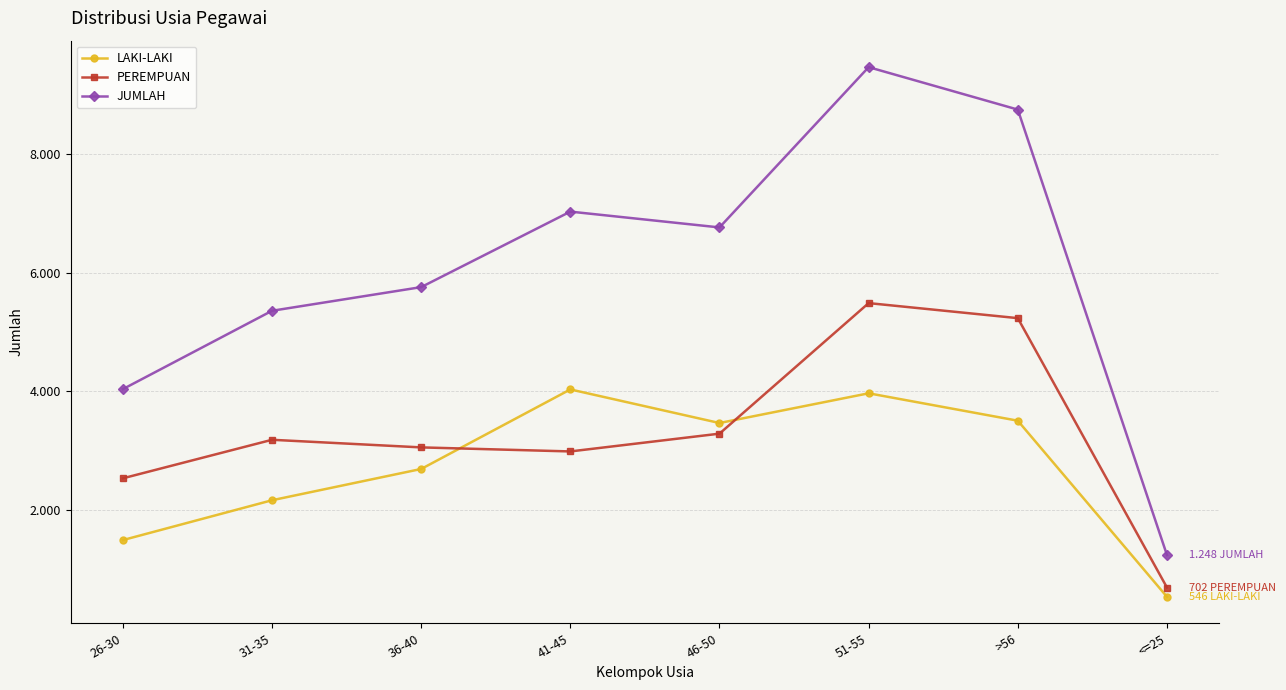

List the labels in order of JUMLAH value, smallest first.

<=25, 26-30, 31-35, 36-40, 46-50, 41-45, >56, 51-55